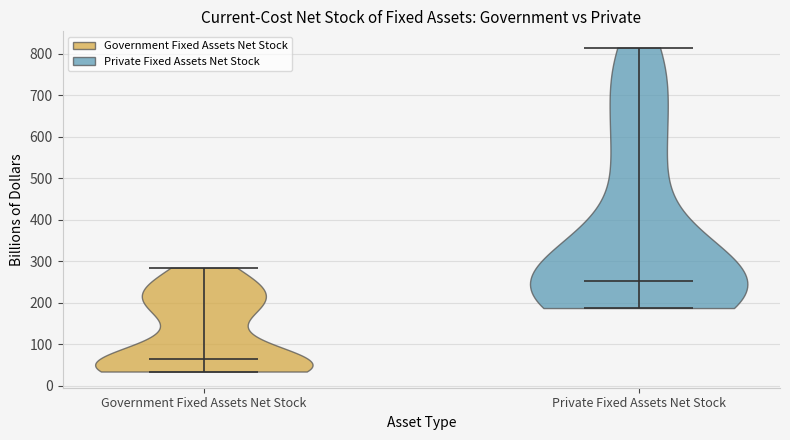

Reading left to right, read every violin against the y-axis: where its median line is, and the lowest and highest points it reaches. The values are not printed on the chart, so give them approximately, as read against the axis.

Government Fixed Assets Net Stock: median line 60, lowest point 30, highest point 280
Private Fixed Assets Net Stock: median line 250, lowest point 190, highest point 820